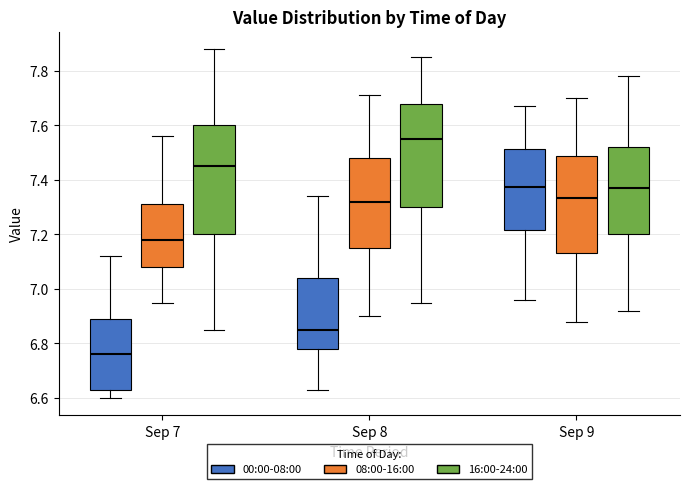

Where is the lower edge of the box for Sep 9 (00:00-08:00) on the y-axis? The values are not printed on the chart, so give them approximately, as read against the axis.

7.22